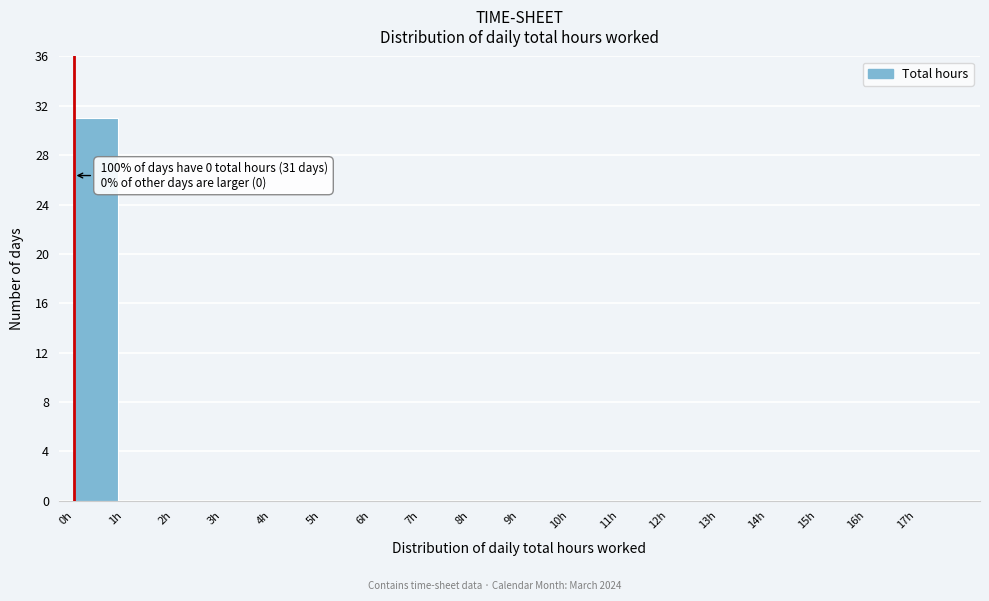

Which range on the x-axis has the tallest bar?

0 to 1